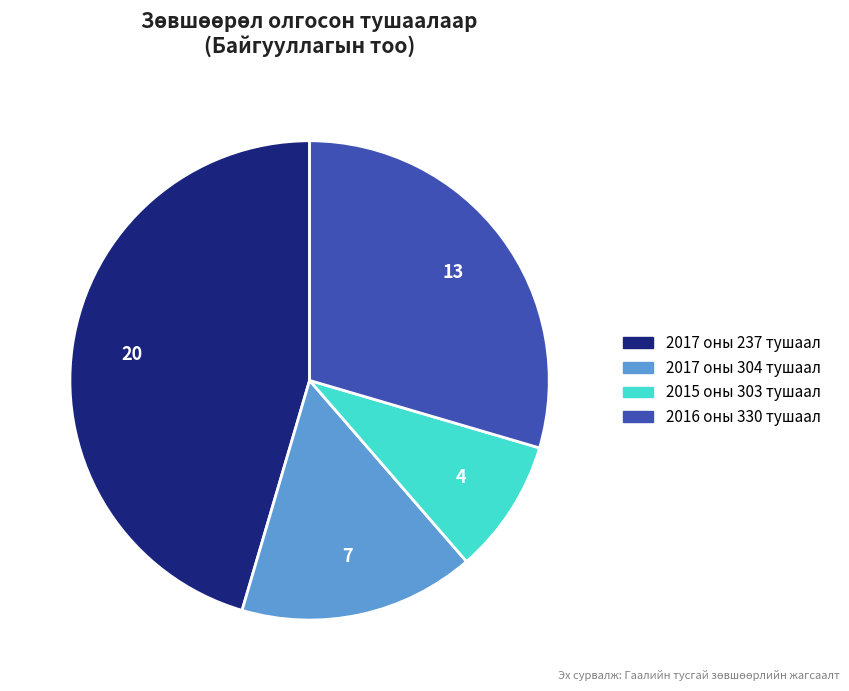

Do 2016 оны 330 тушаал and 2017 оны 237 тушаал together represent more than half of the pie?

Yes